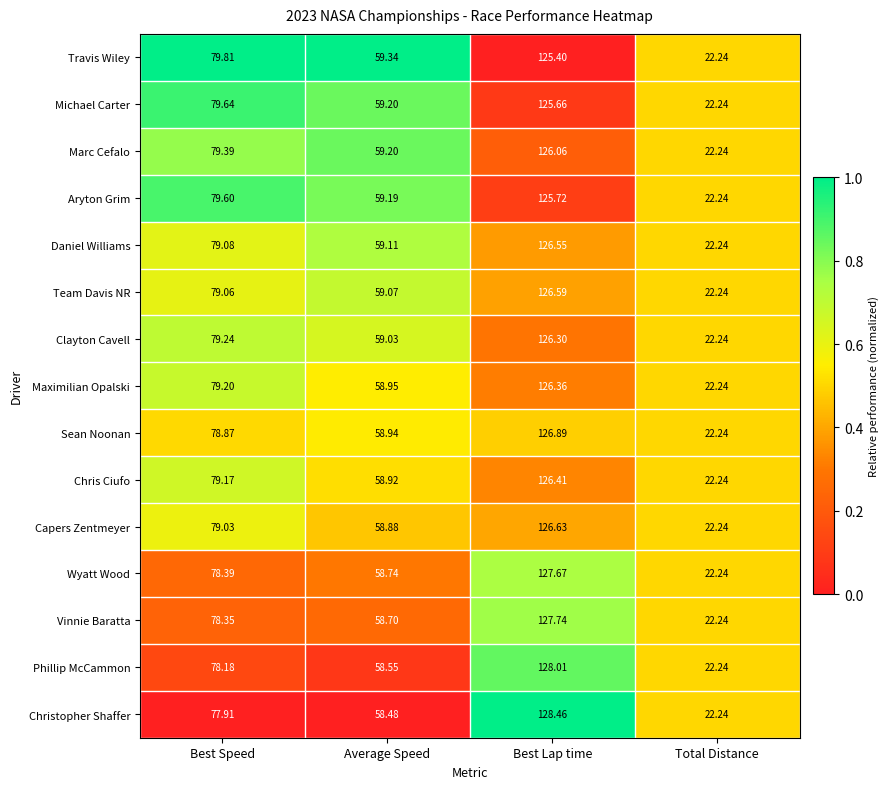

Rank the series at Best Lap time from highest to lowest value.

Christopher Shaffer, Phillip McCammon, Vinnie Baratta, Wyatt Wood, Sean Noonan, Capers Zentmeyer, Team Davis NR, Daniel Williams, Chris Ciufo, Maximilian Opalski, Clayton Cavell, Marc Cefalo, Aryton Grim, Michael Carter, Travis Wiley